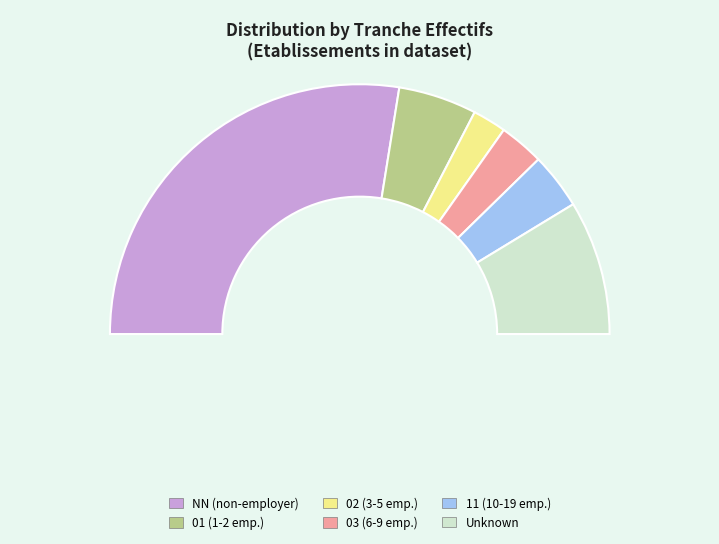

Does  represent more than half of the total?

No